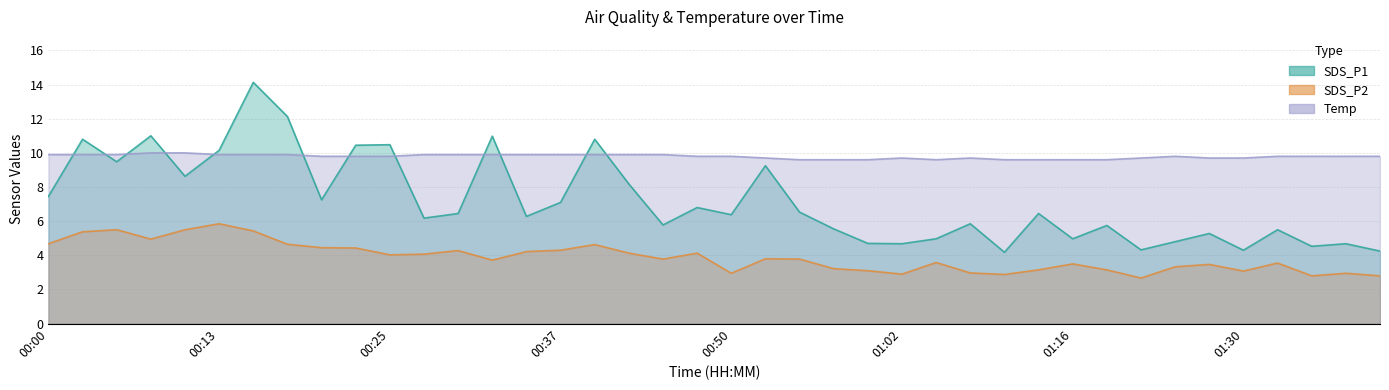

How many interior local peaks does the SDS_P2 series have?

11